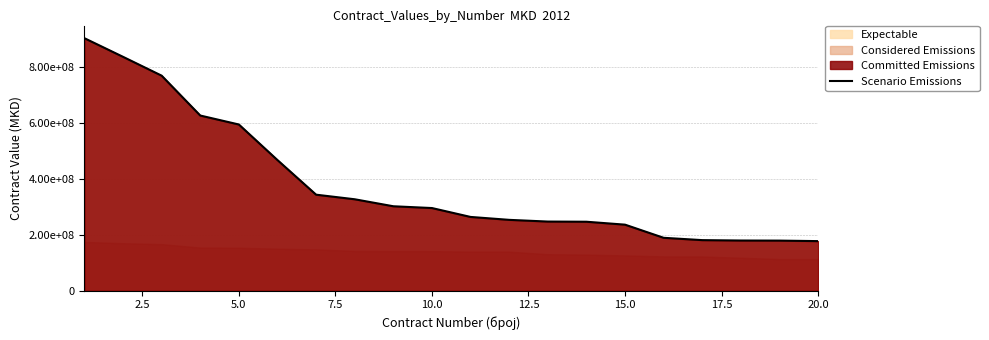

What is the difference between the maximum and minimum values?

724058835